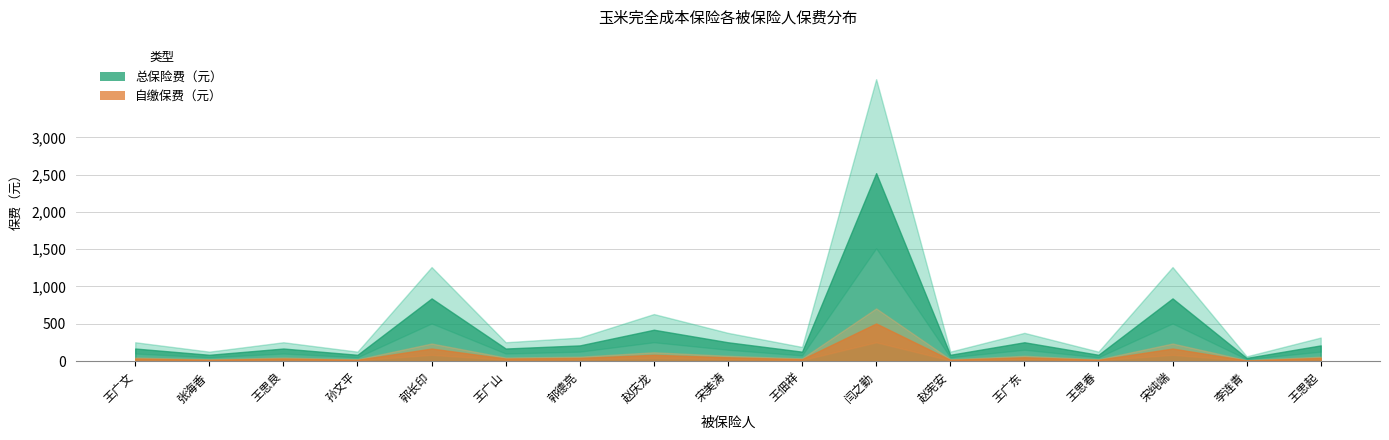

The 总保险费（元） series shows 210.0 at 郭德亮. True or false?

True